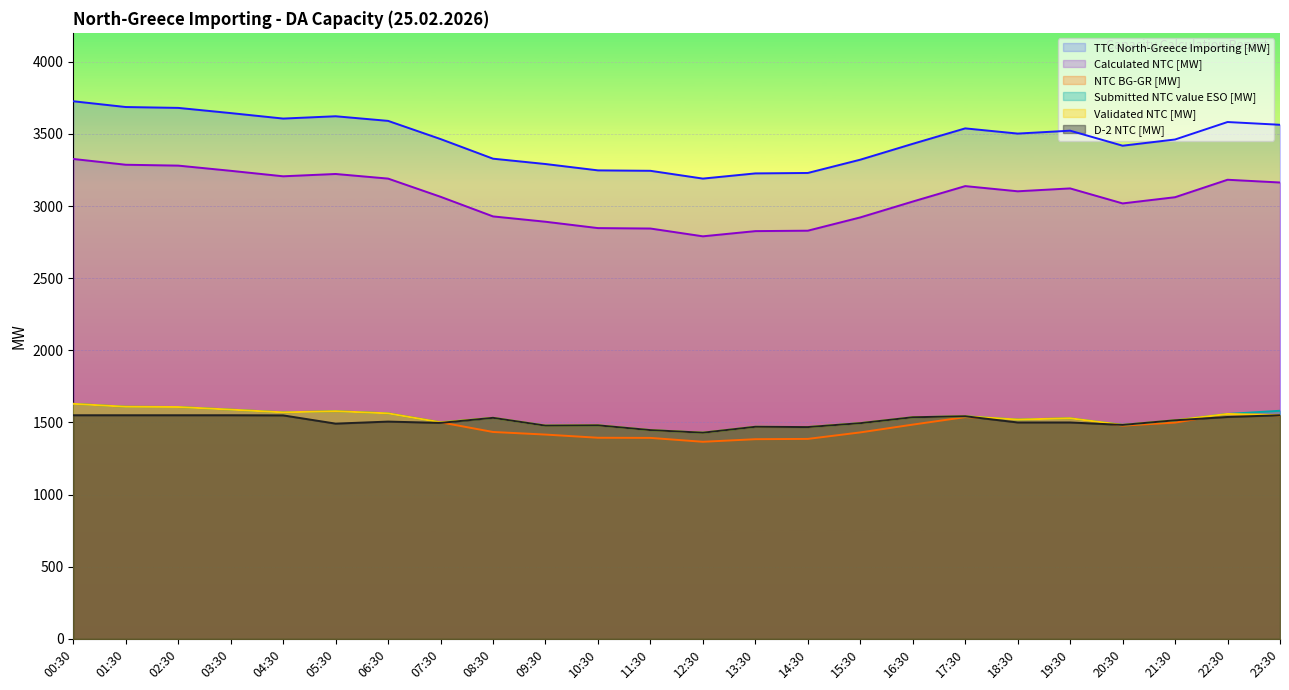

The value of Submitted NTC value ESO [MW] at 06:30 is 2511. True or false?

False